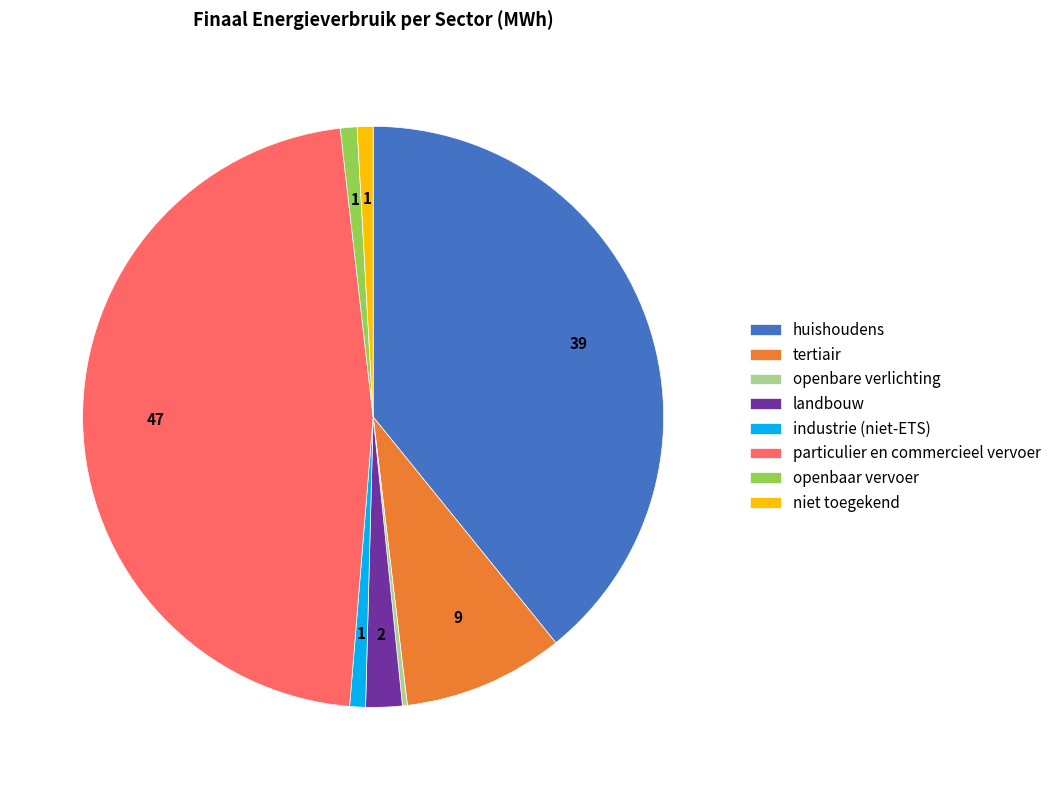

Which slice is the largest?

particulier en commercieel vervoer